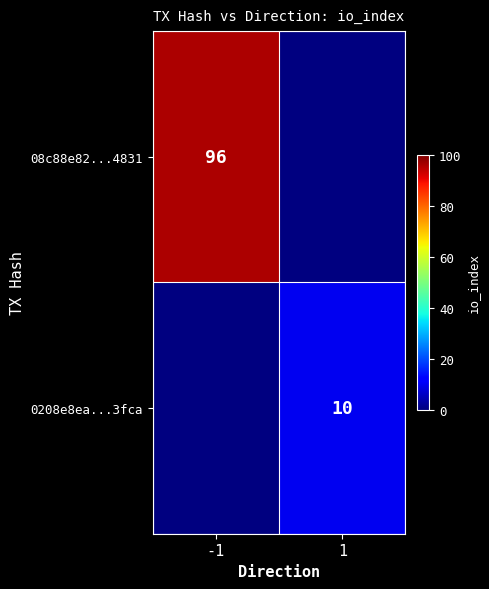

True or false: 0208e8ea...3fca has a value of 10 at 1.

True